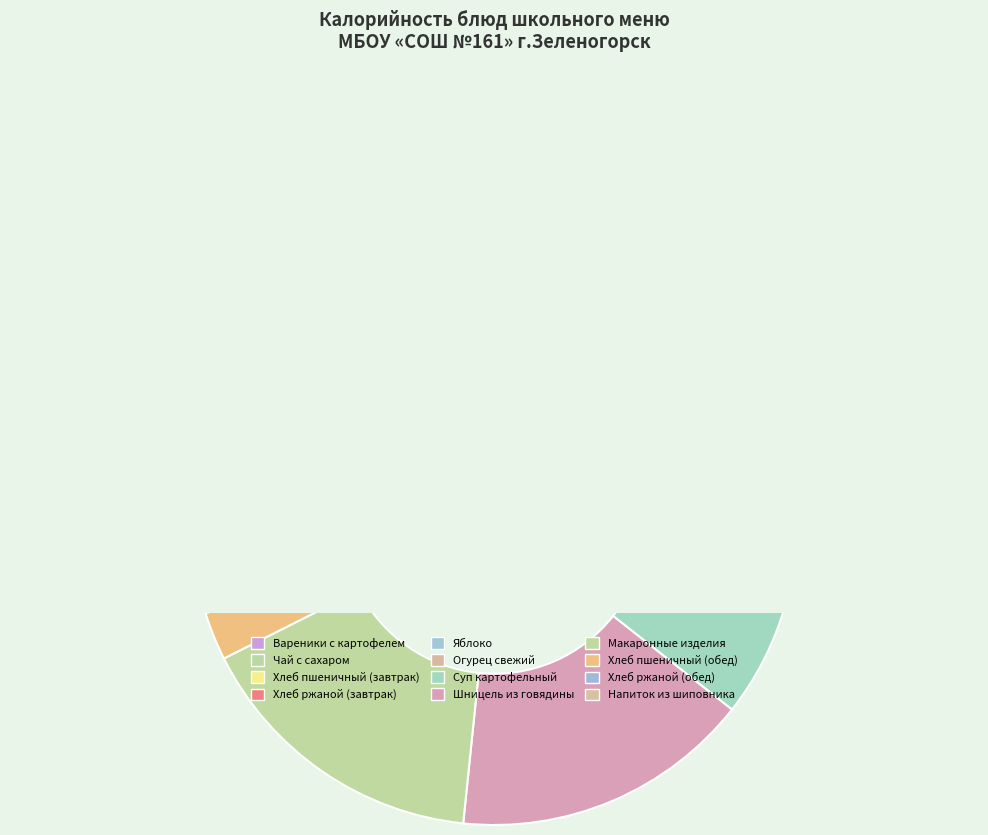

Which slice is the largest?

Вареники с картофелем